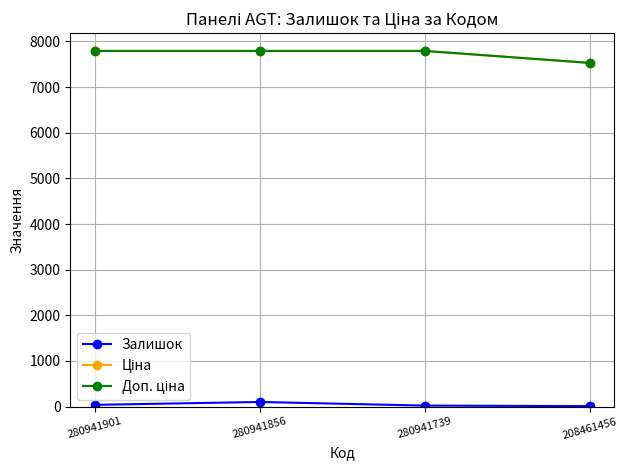

Does the chart have visible grid lines?

Yes